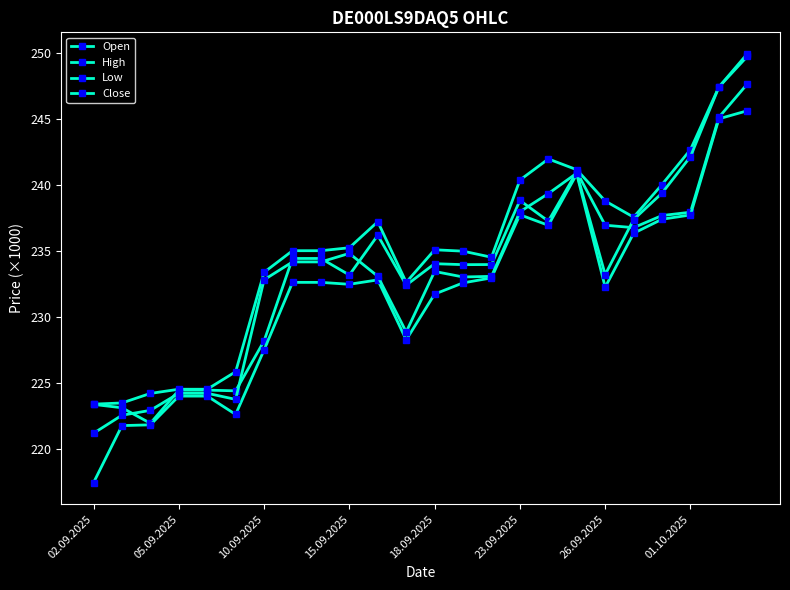

Does the chart have visible grid lines?

No